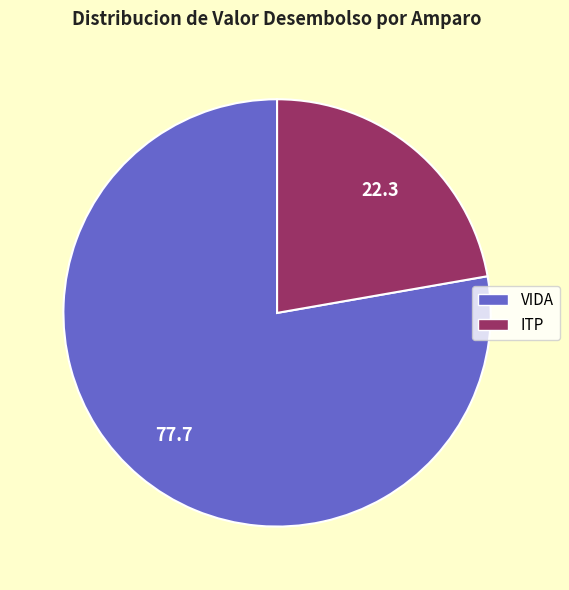

True or false: VIDA accounts for 78% of the total.

True